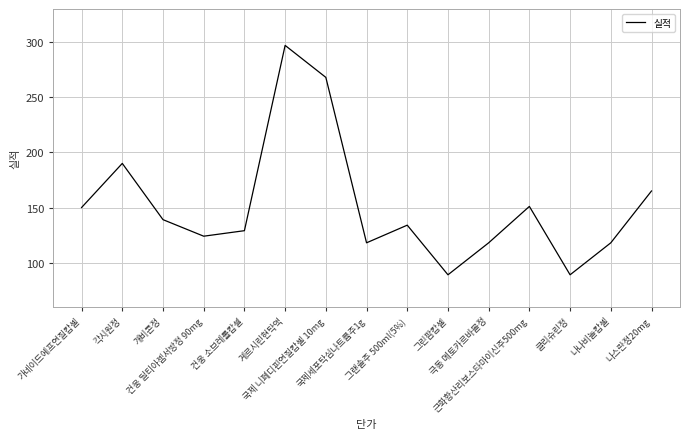

What is the greatest value displayed?

297